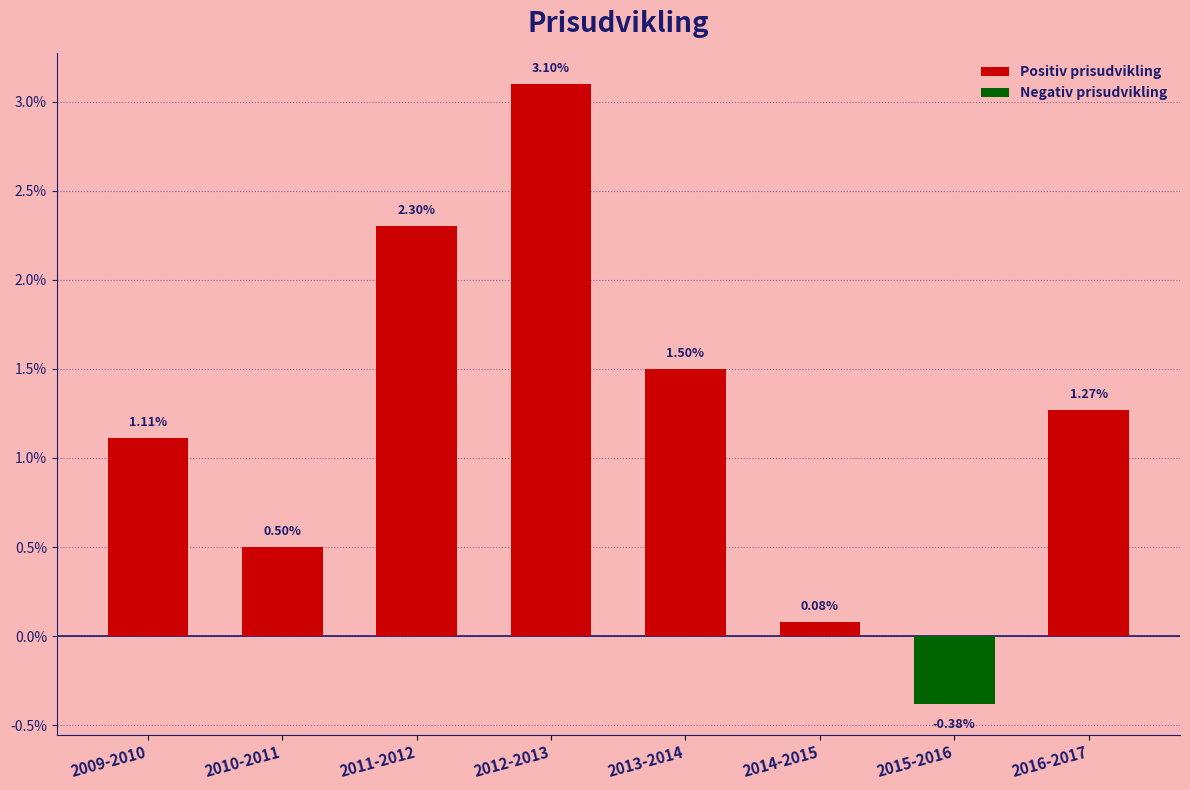

At 2009-2010, list the series in order from largest to smallest.

Positiv prisudvikling, Negativ prisudvikling